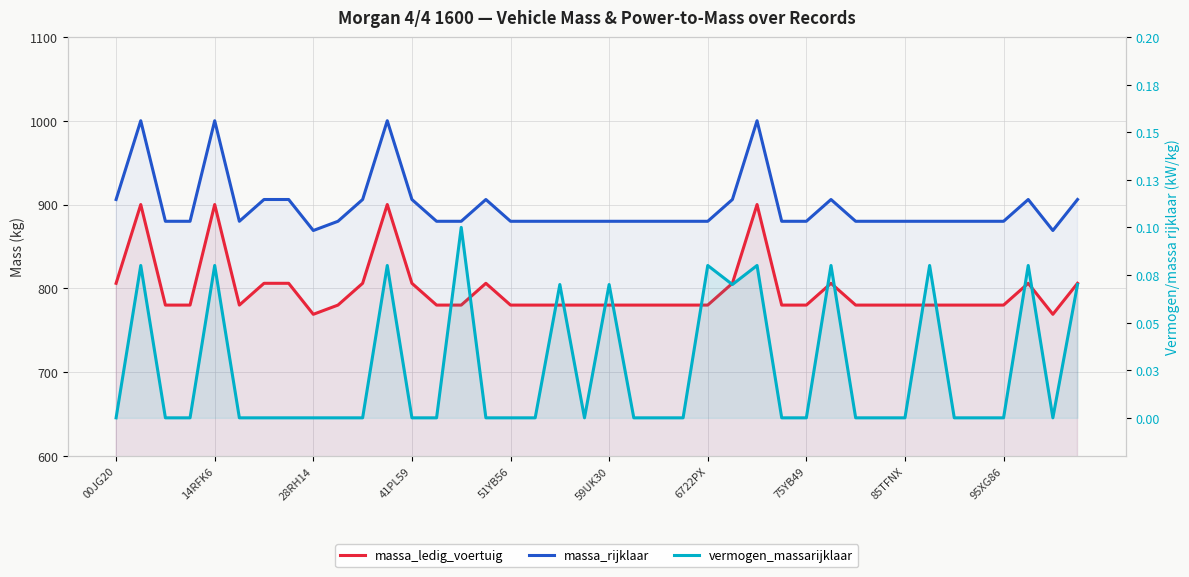

What is the minimum value for massa_rijklaar?

869.0